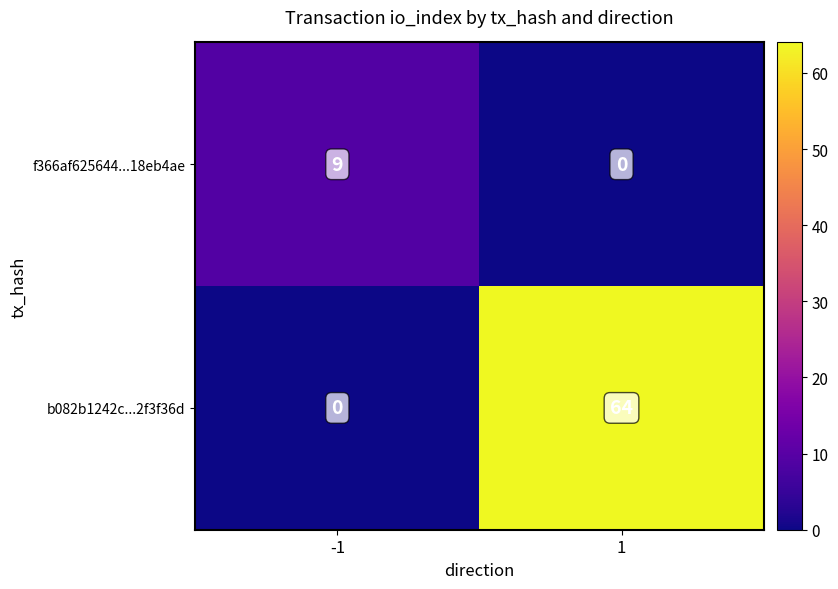

Which series changed the most between -1 and 1?

b082b1242c...2f3f36d